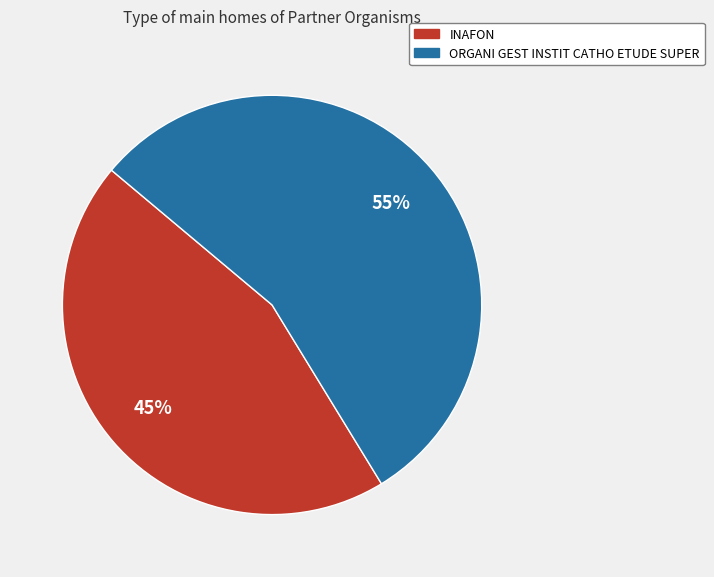

Approximately how many times larger is the value at INAFON compared to ORGANI GEST INSTIT CATHO ETUDE SUPER?

0.8